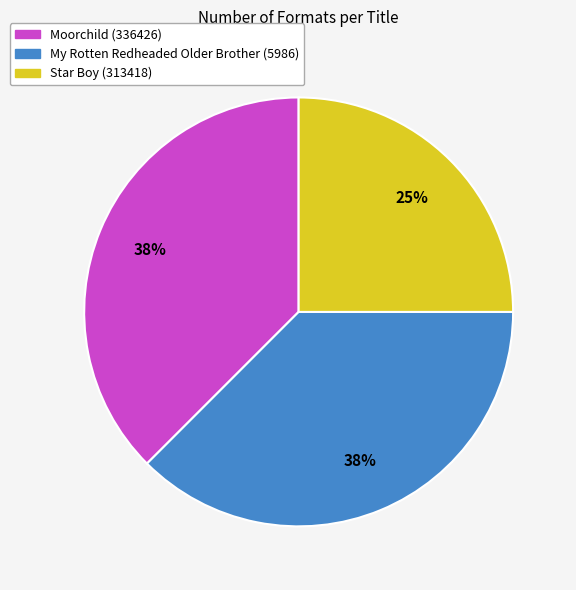

Do My Rotten Redheaded Older Brother (5986) and Star Boy (313418) together represent more than half of the pie?

Yes